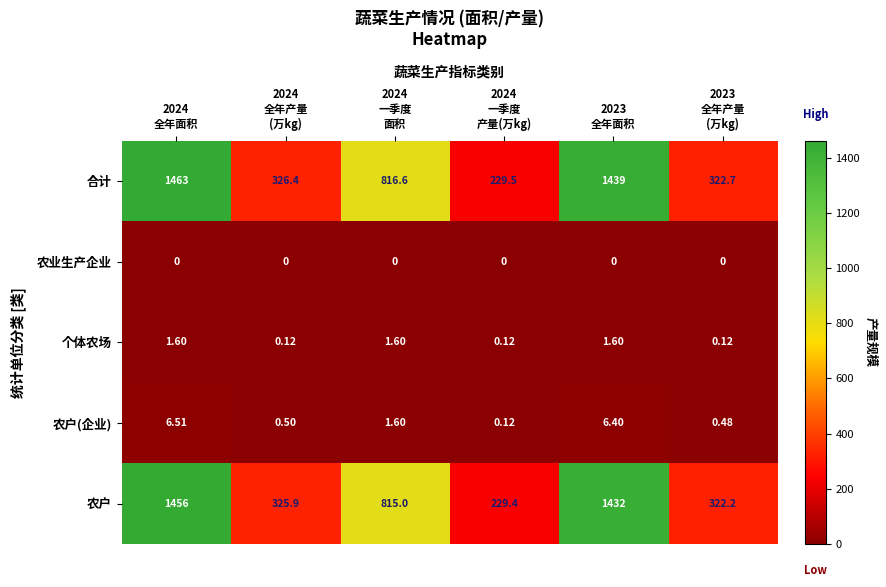

List the series in order of their peak value, highest first.

合计, 农户, 农户(企业), 个体农场, 农业生产企业